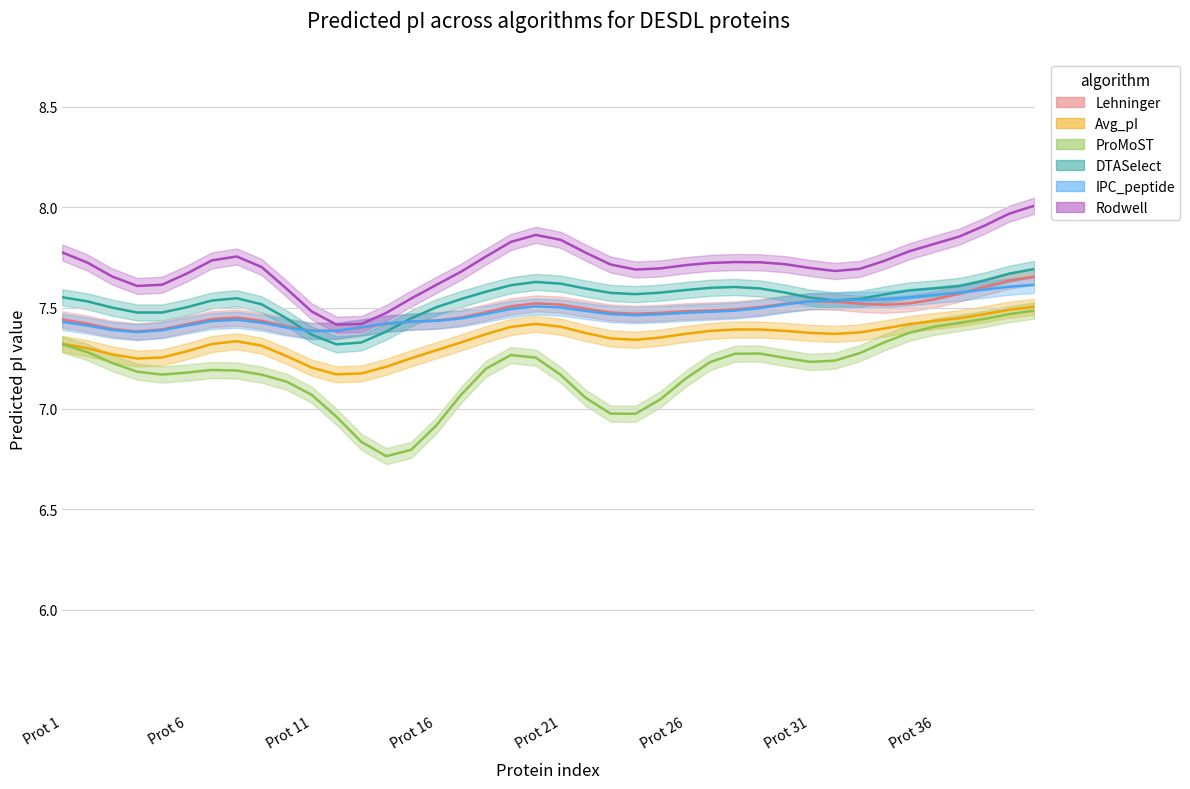

What is the difference between the highest and lowest values at 27?

0.5